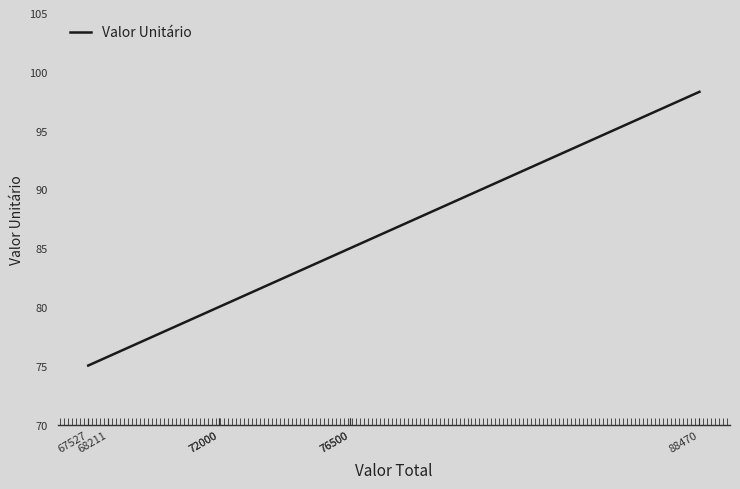

Where is the data nearest to the value 86?

76500